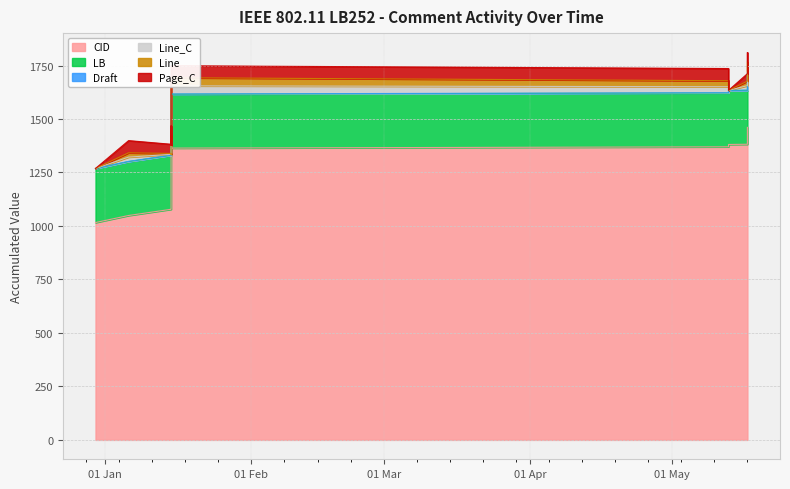

At which category does the chart reach its peak across all series?

2021-05-17